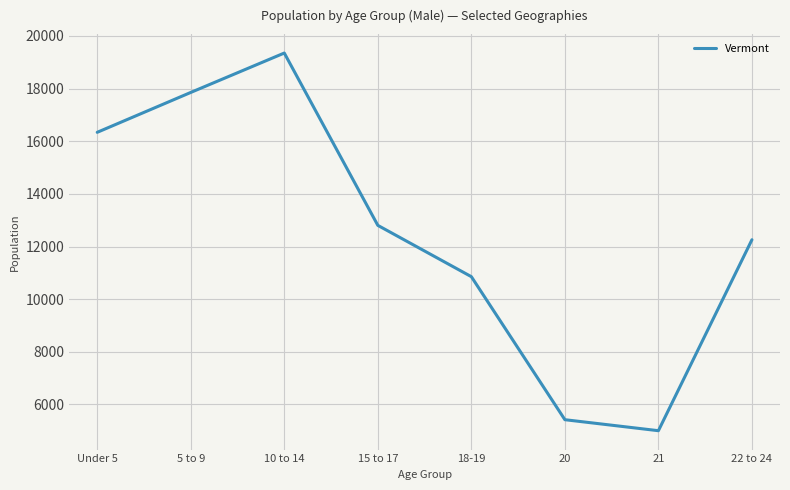

Which category has the lowest value across all series?

21